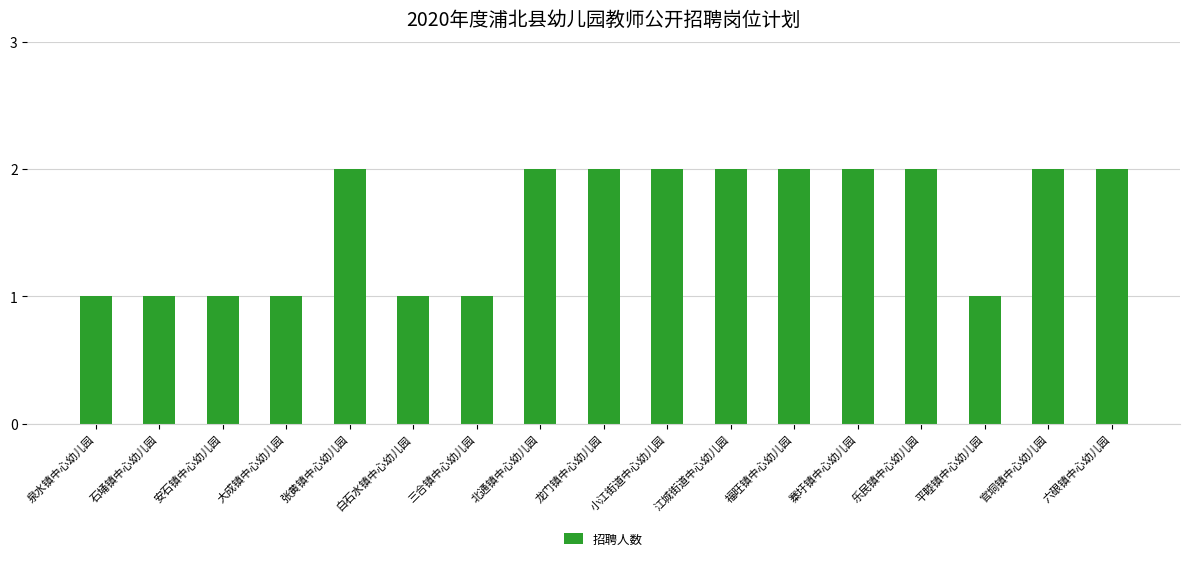

How many bars are there in total?

17